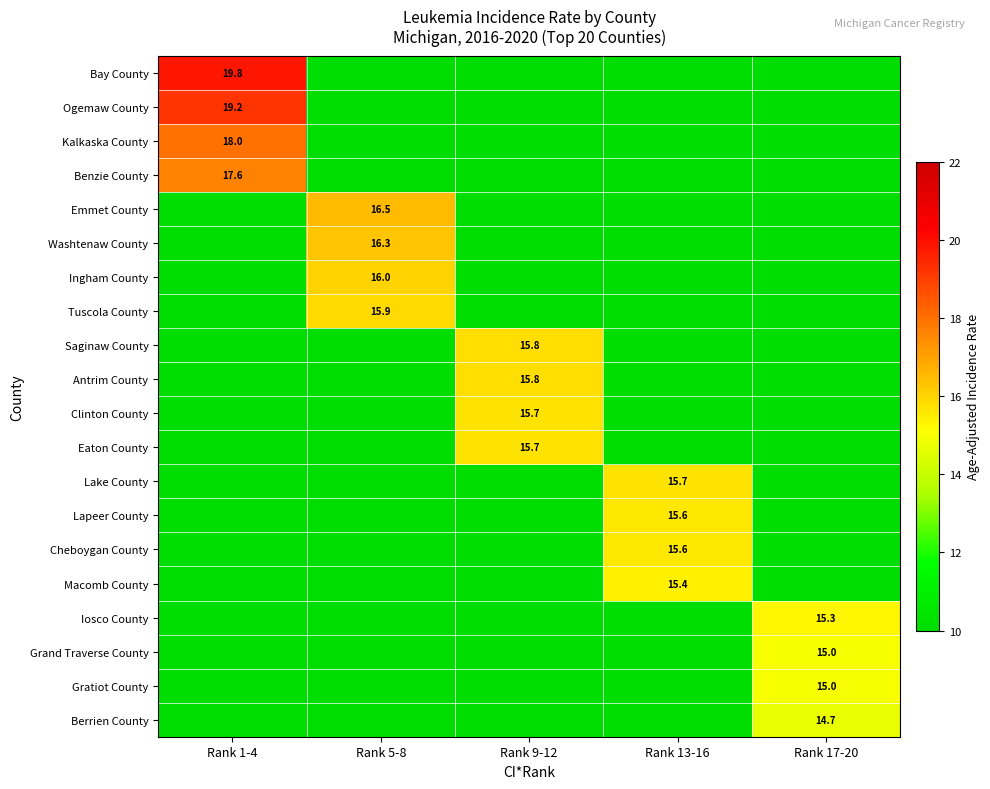

At how many categories does at least one series exceed 13?

5